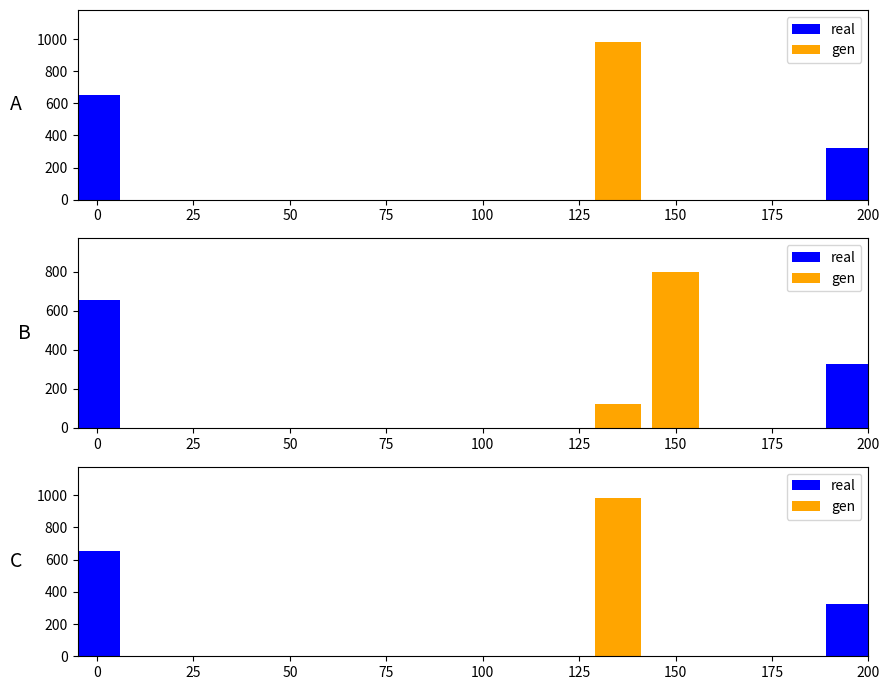

Which has a higher value, 100 or 10?

100